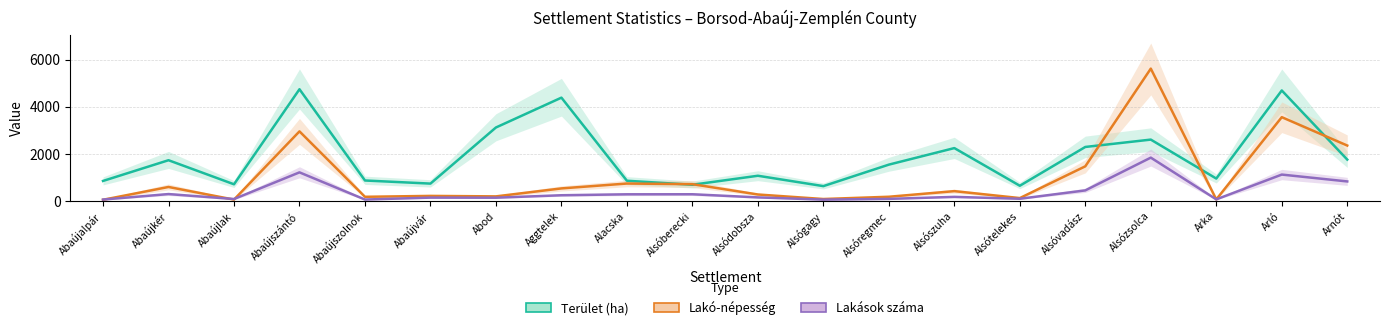

What is the label of the 12th point from the right?

Alacska